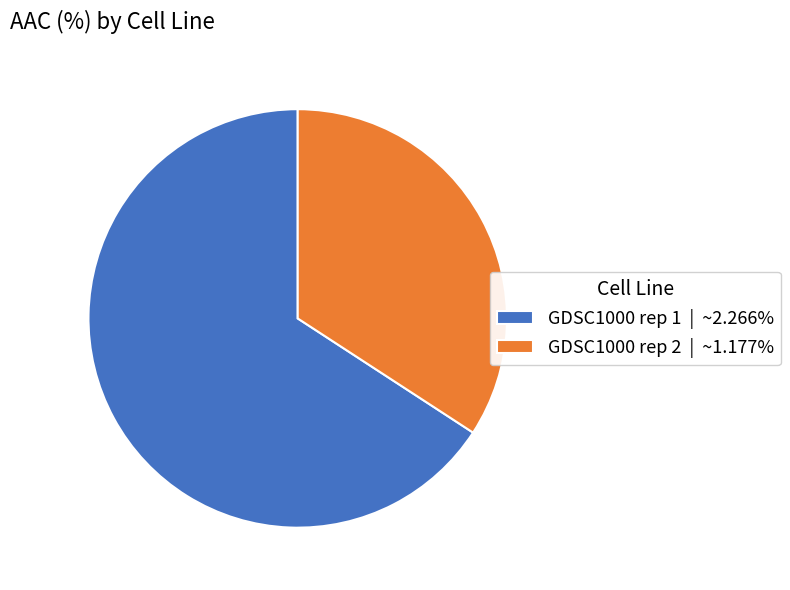

Rank the categories by value from highest to lowest.

GDSC1000 rep 1, GDSC1000 rep 2